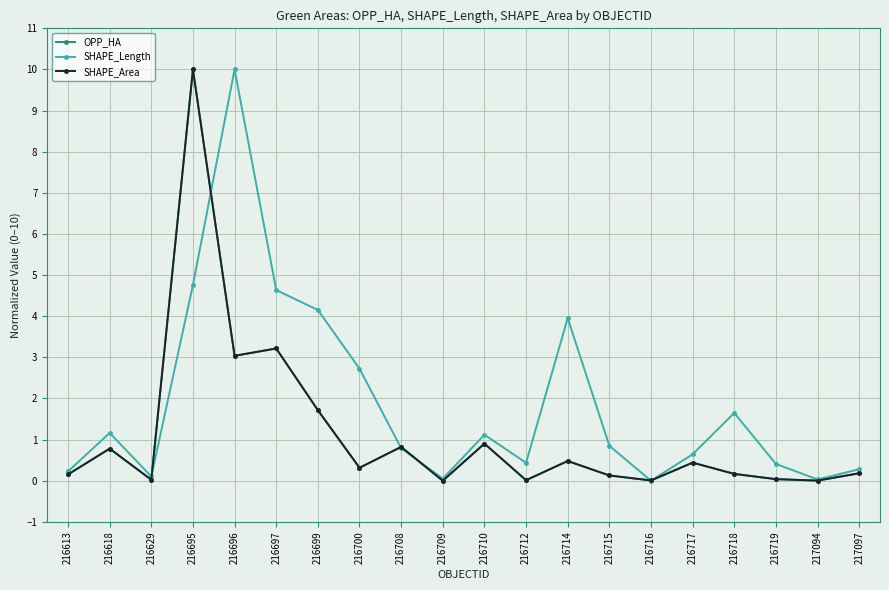

What is the spread (max minus min) of values at 216695?

5.2